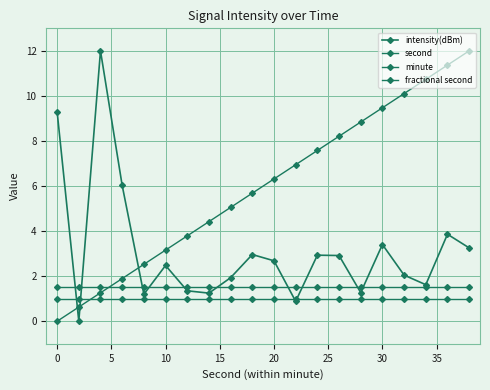

Is this an area chart (filled region under the line)?

No